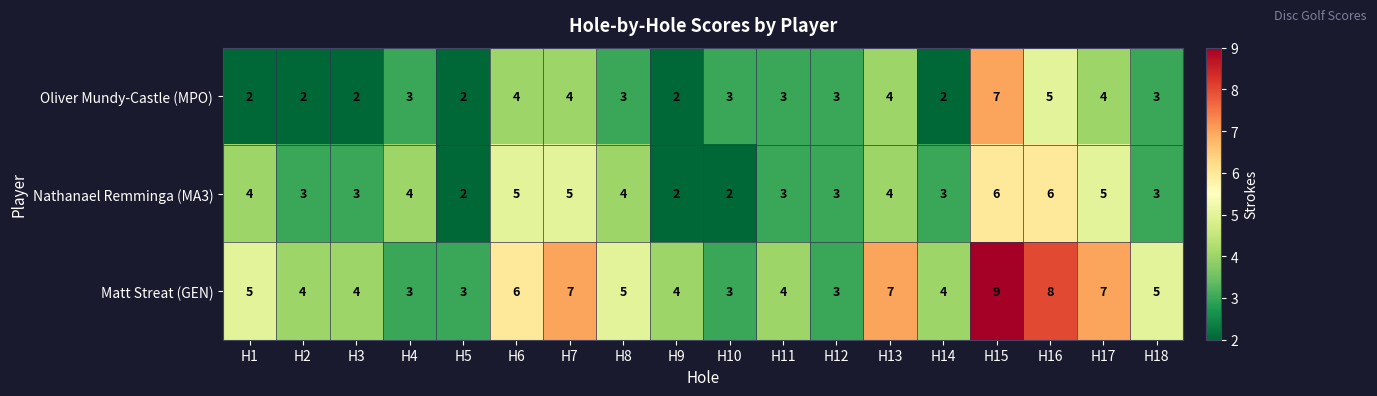

The Nathanael Remminga (MA3) series shows 2 at H8. True or false?

False